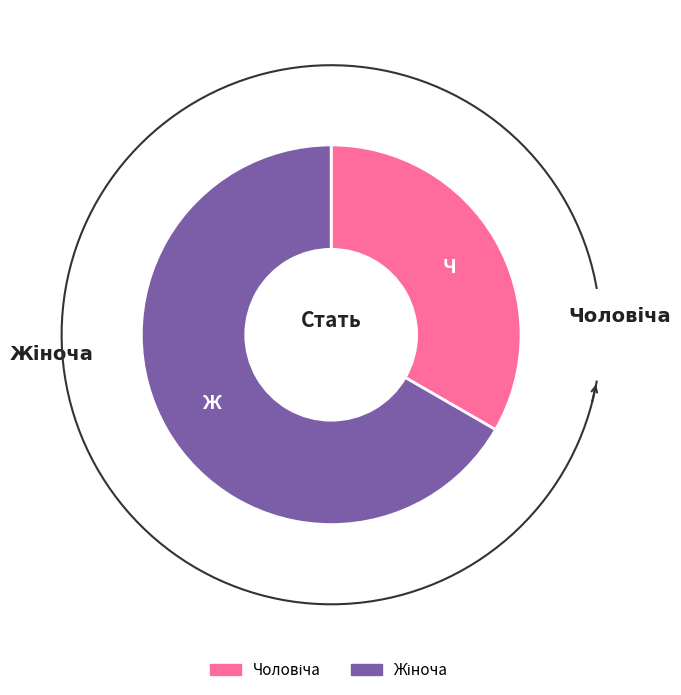

How many slices are in this pie chart?

2